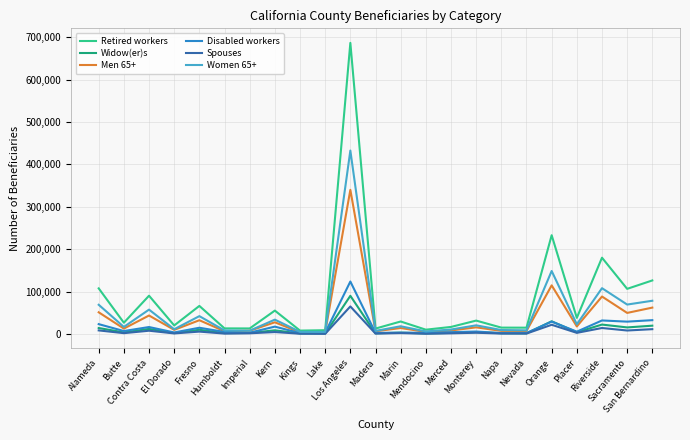

At which label does Men 65+ first exceed 14280?

Alameda